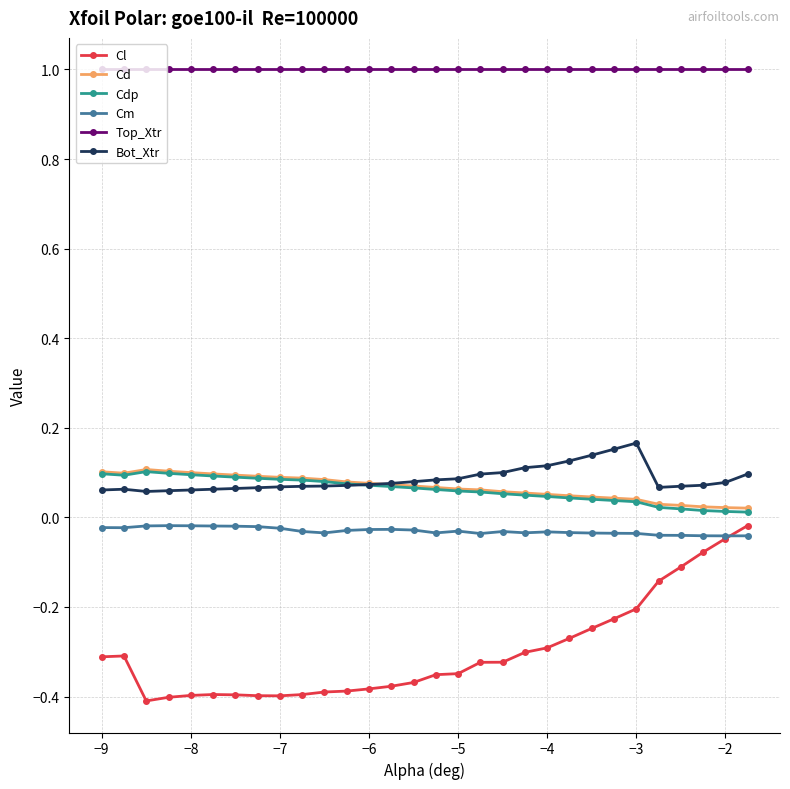

Which series has the largest total across all categories?

Top_Xtr